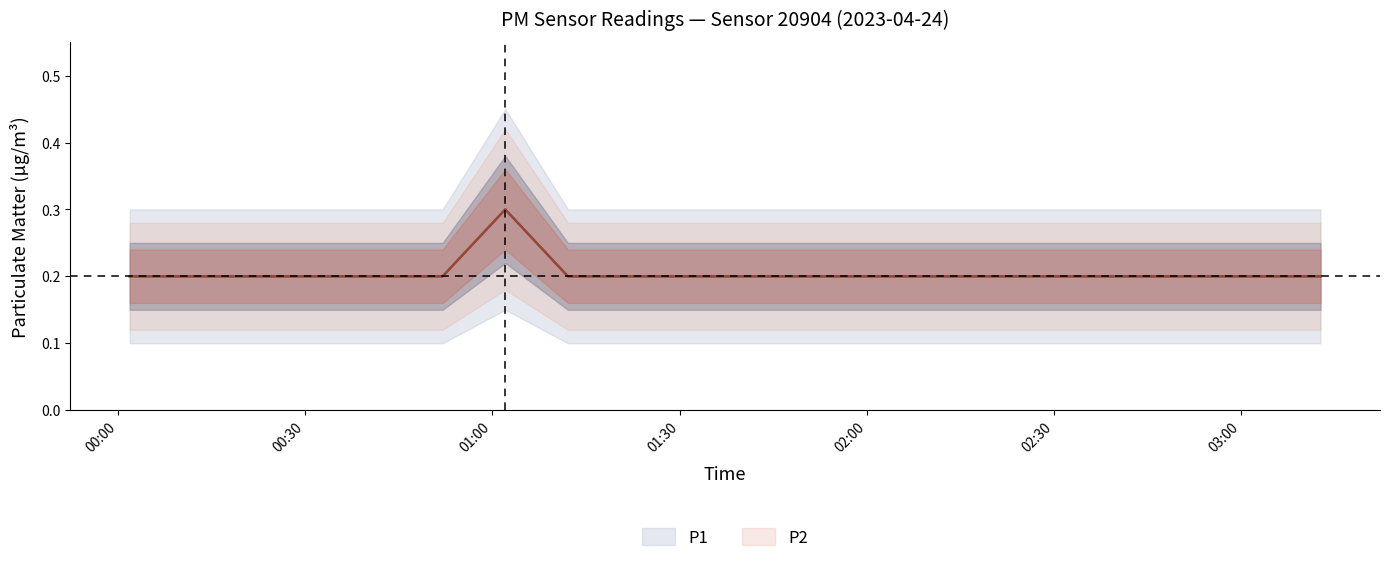

At which category does P1 reach its first local peak?

01:02